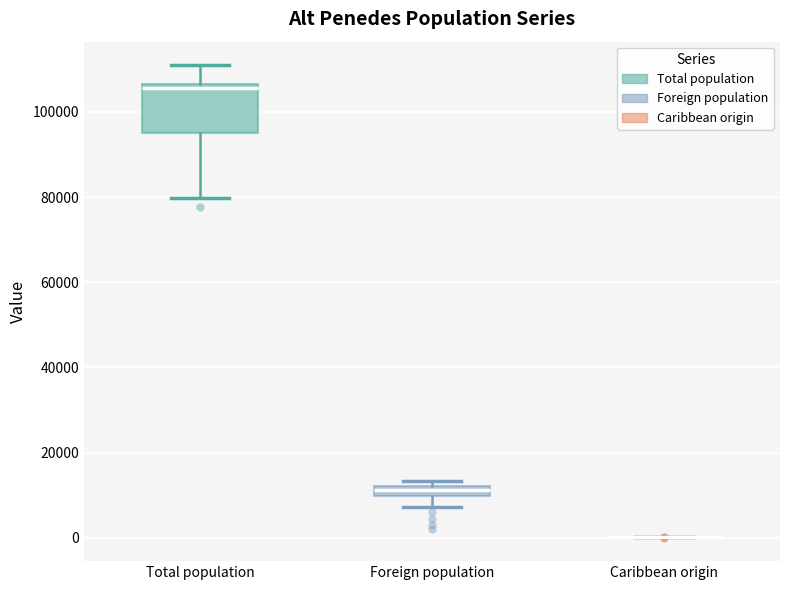

Which box is the tallest, from its lower edge to its upper edge?

Total population